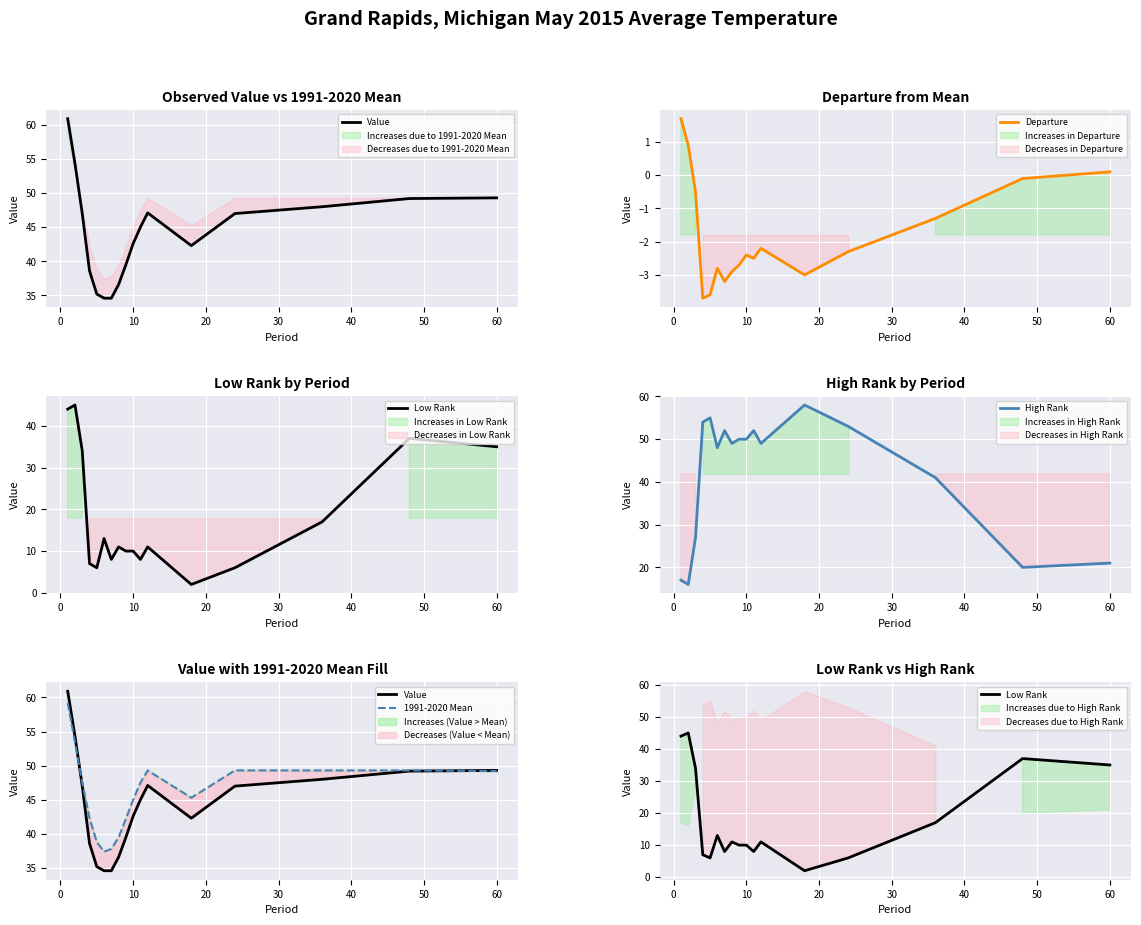

How many interior local peaks does the Low Rank series have?

5